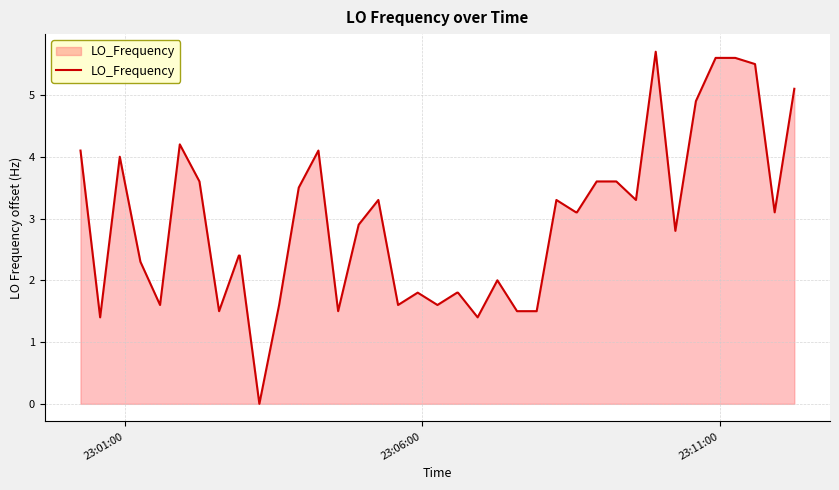

What is the maximum value shown in the chart?

5.7